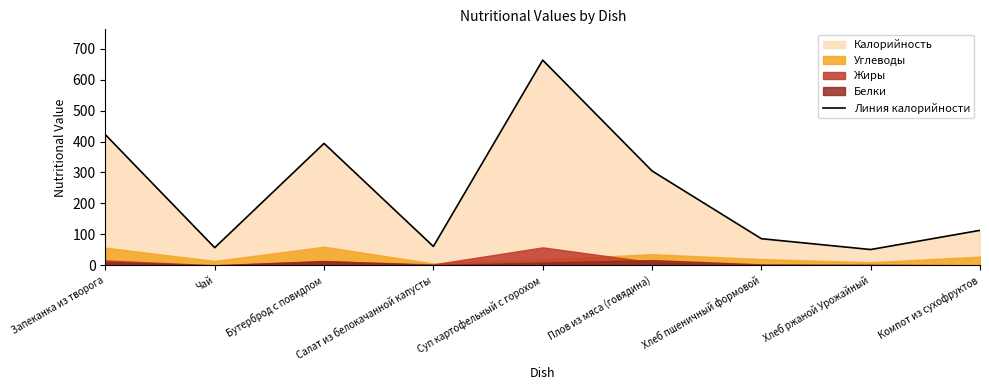

How many lines are shown in the chart?

1